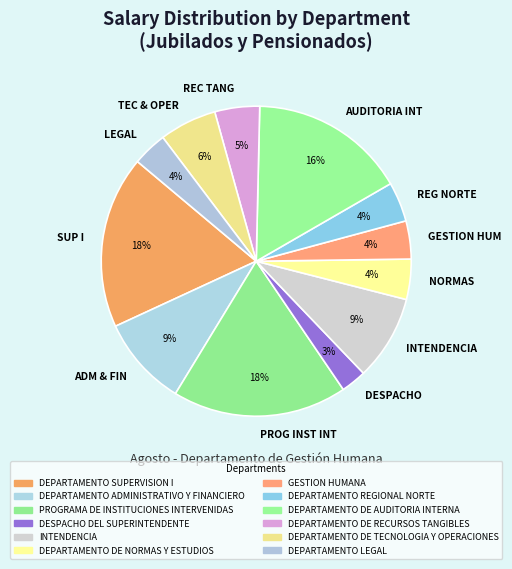

True or false: ADM & FIN accounts for 1% of the total.

False